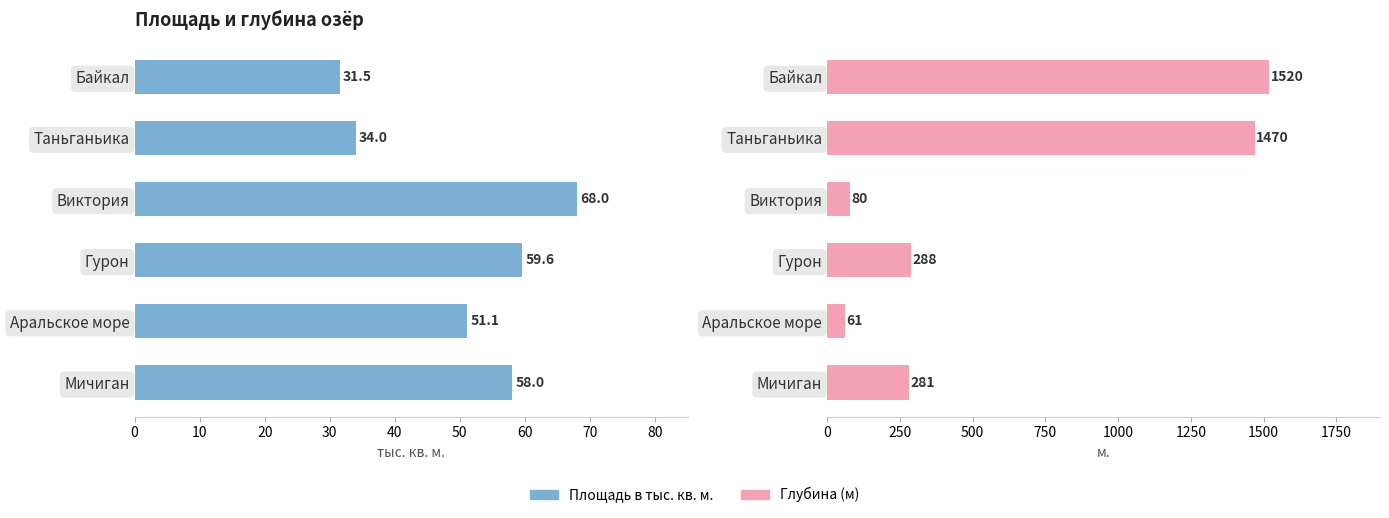

Rank the series by their maximum value, from lowest to highest.

Площадь в тыс. кв. м., Глубина (м)